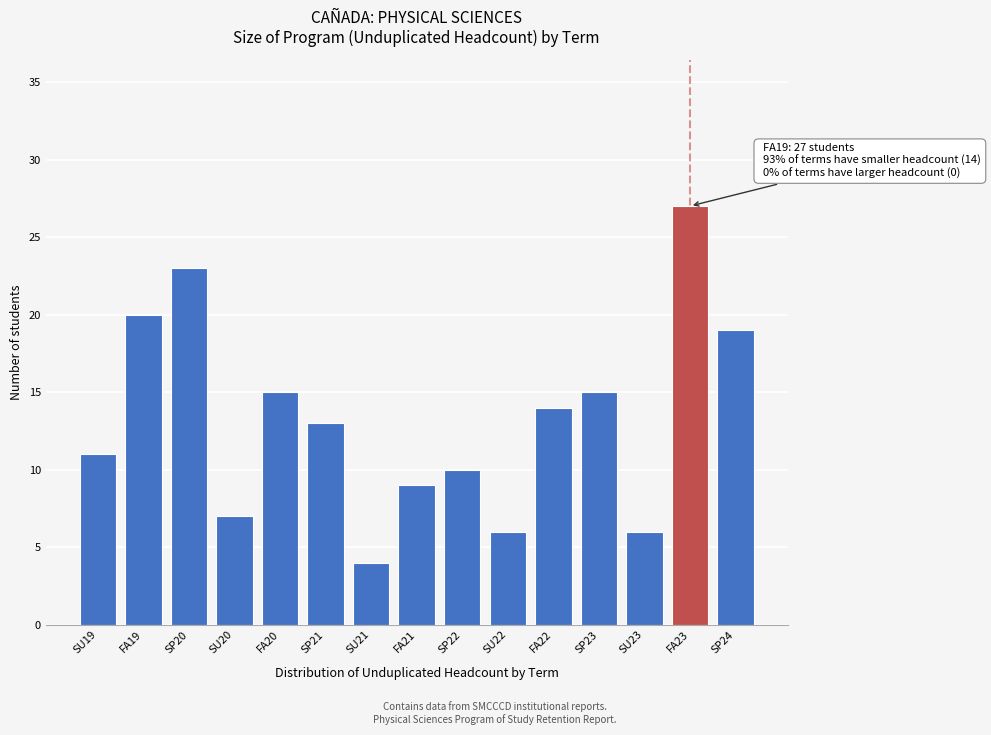

Reading right to left, extract all data points from this chart.

19	27	6	15	14	6	10	9	4	13	15	7	23	20	11